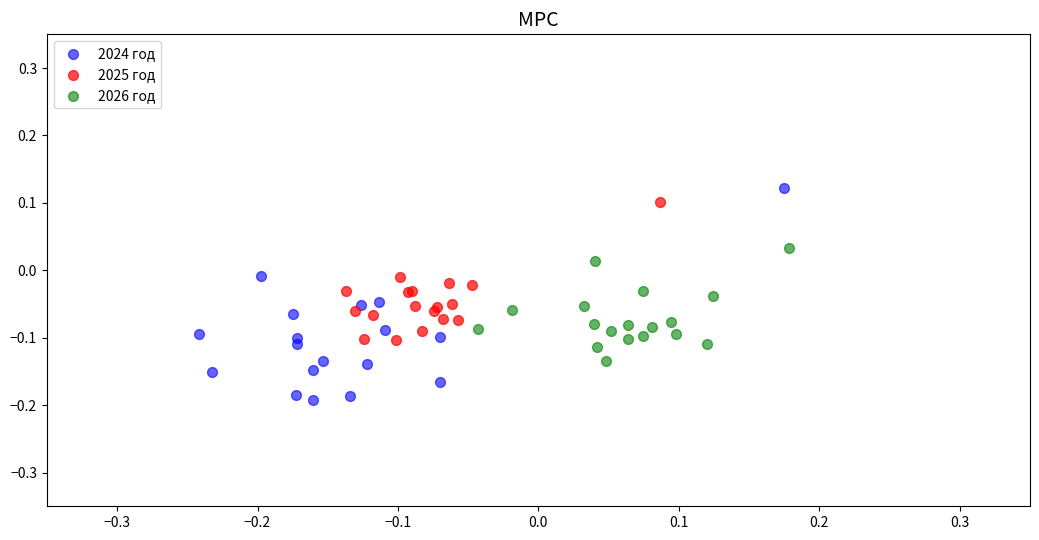

Which series contains the lowest Y value?

2024 год